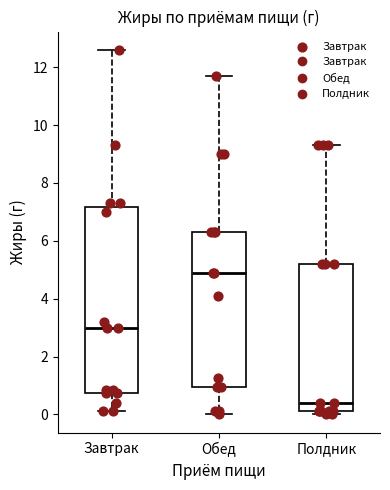

Reading left to right, transcribe this box plot: for each box, give where its median line is, the range the box spans, and where its two whiskers end, as read against the y-axis. The values are not printed on the chart, so give them approximately, as read against the axis.

Завтрак: median 3.0, box 0.8 to 7.2, whiskers 0.2 to 12.6
Обед: median 5.0, box 1.0 to 6.4, whiskers 0.0 to 11.8
Полдник: median 0.4, box 0.2 to 5.2, whiskers 0.0 to 9.4